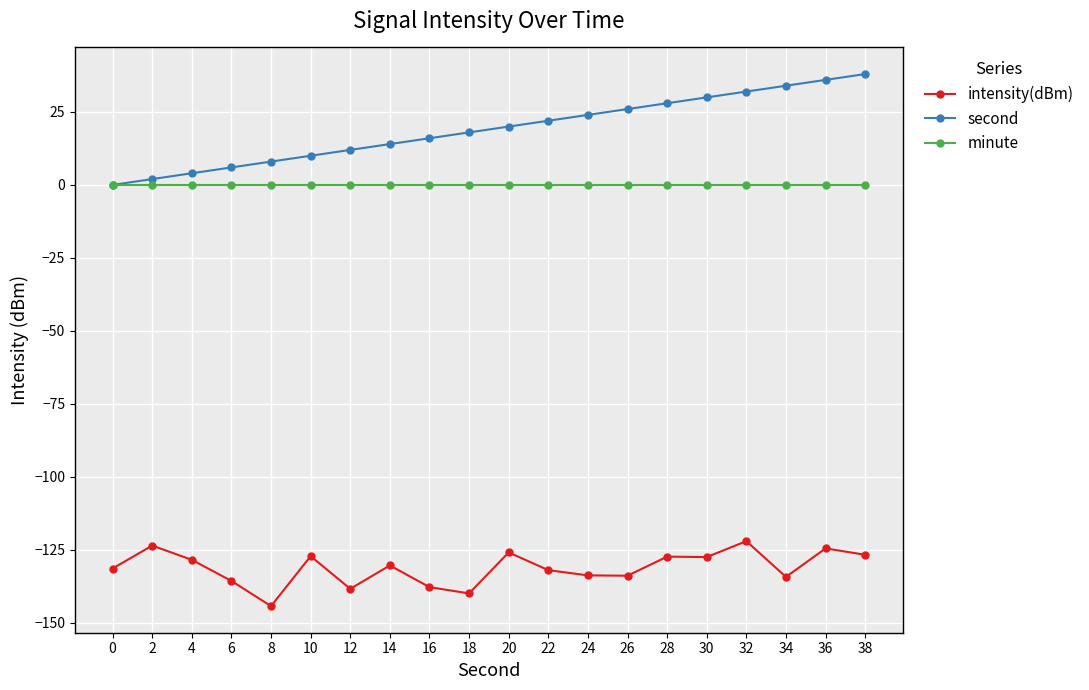

What is the difference between the maximum and minimum values in the second series?

38.0